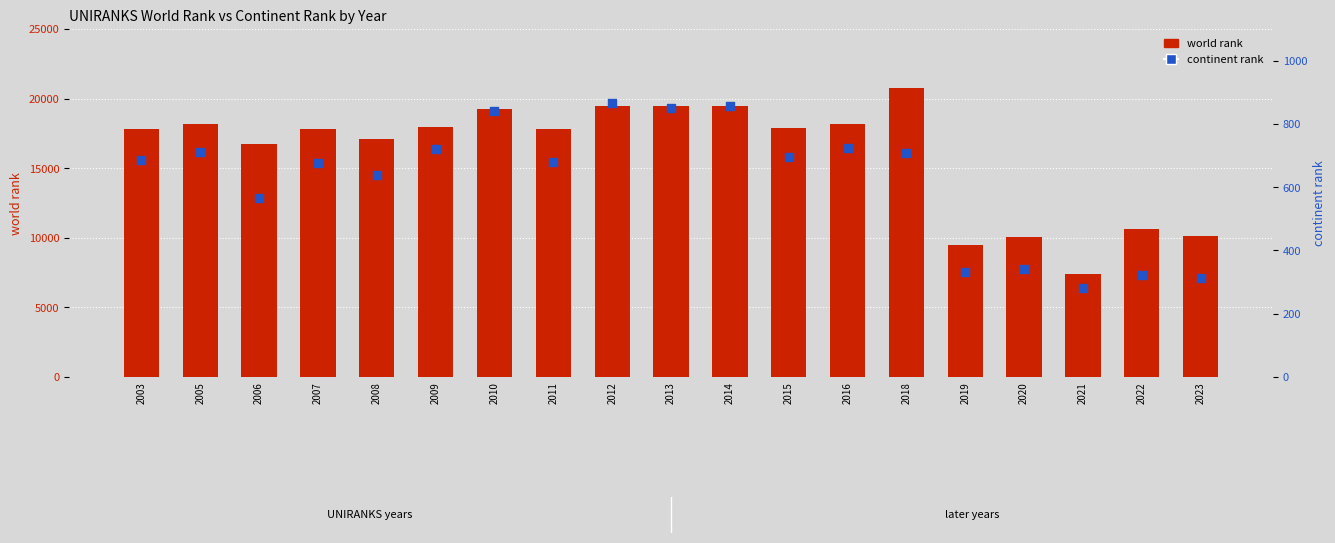

Is the value of continent rank at 2008 greater than the value of world rank at 2020?

No